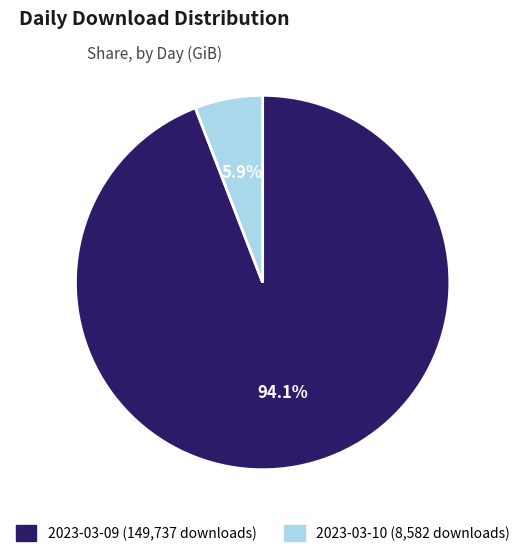

Which category has the biggest portion of the pie?

2023-03-09 (149,737 downloads)